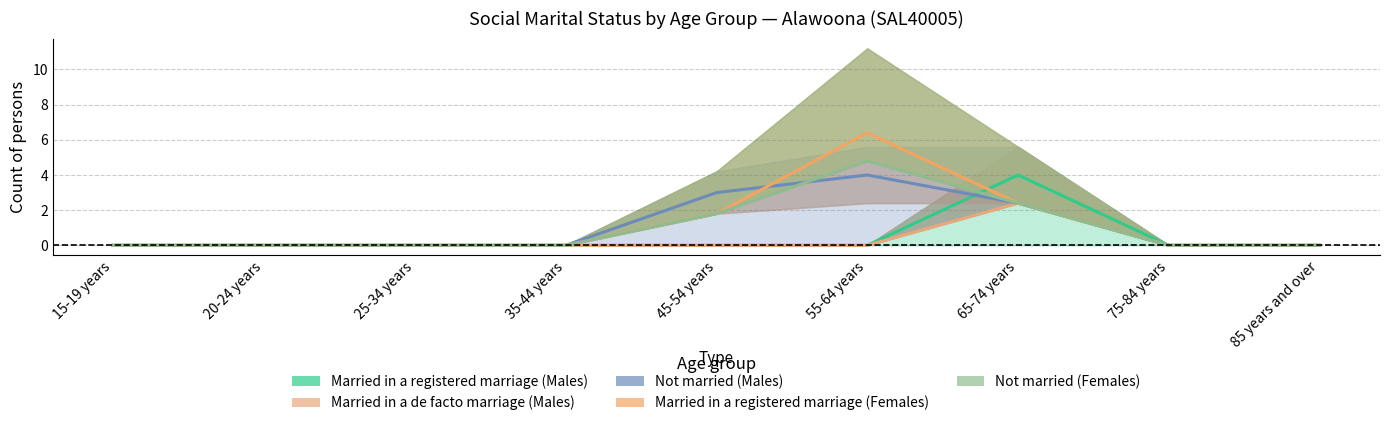

Which series ends up on top after the final intersection of Not married (Females) and Not married (Males)?

Not married (Females)